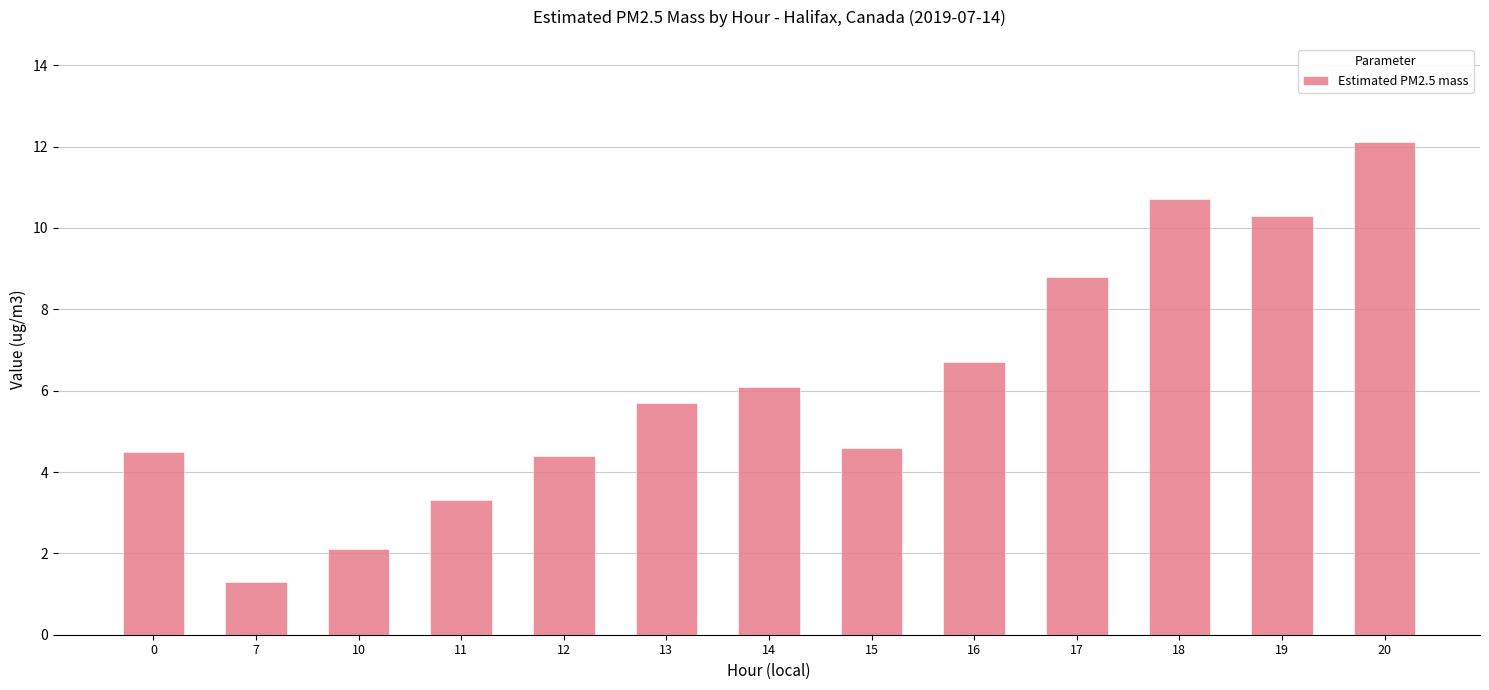

Reading left to right, extract all data points from this chart.

0=4.5	7=1.3	10=2.1	11=3.3	12=4.4	13=5.7	14=6.1	15=4.6	16=6.7	17=8.8	18=10.7	19=10.3	20=12.1